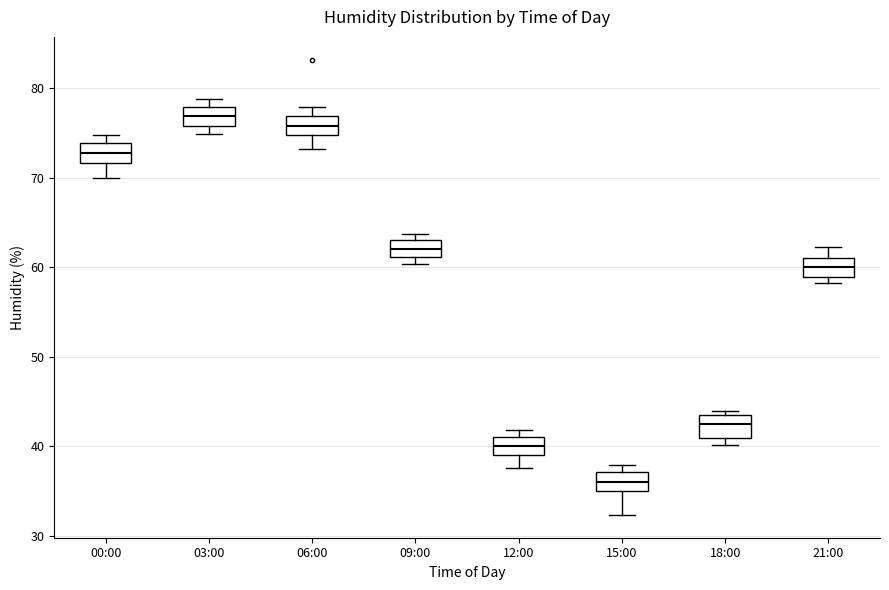

Reading left to right, read every box against the y-axis: the position of its median line, the range the box covers, and the ends of its whiskers. The values are not printed on the chart, so give them approximately, as read against the axis.

00:00: median 73, box 72 to 74, whiskers 70 to 75
03:00: median 77, box 76 to 78, whiskers 75 to 79
06:00: median 76, box 75 to 77, whiskers 73 to 78
09:00: median 62, box 61 to 63, whiskers 60 to 64
12:00: median 40, box 39 to 41, whiskers 38 to 42
15:00: median 36, box 35 to 37, whiskers 32 to 38
18:00: median 43, box 41 to 44, whiskers 40 to 44 (just above the box's upper edge)
21:00: median 60, box 59 to 61, whiskers 58 to 62